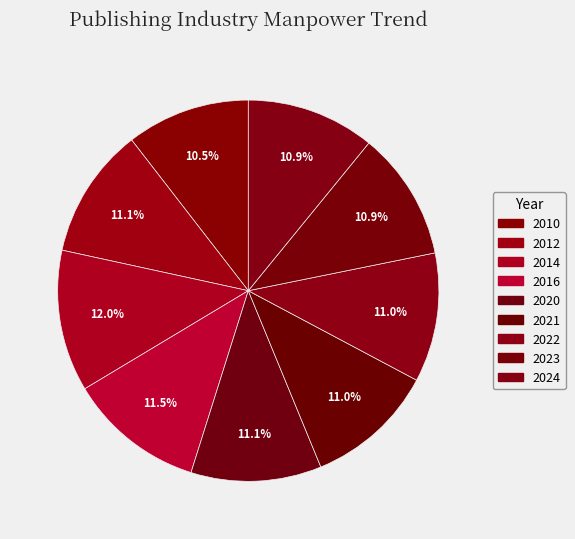

What percentage is the 2021 slice, to the nearest percent?

11%